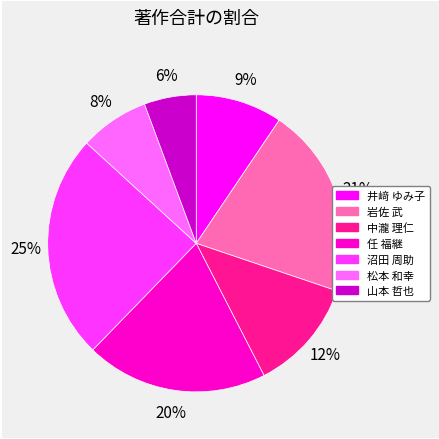

Rank the categories by value from highest to lowest.

沼田 周助, 岩佐 武, 任 福継, 中瀧 理仁, 井﨑 ゆみ子, 松本 和幸, 山本 哲也